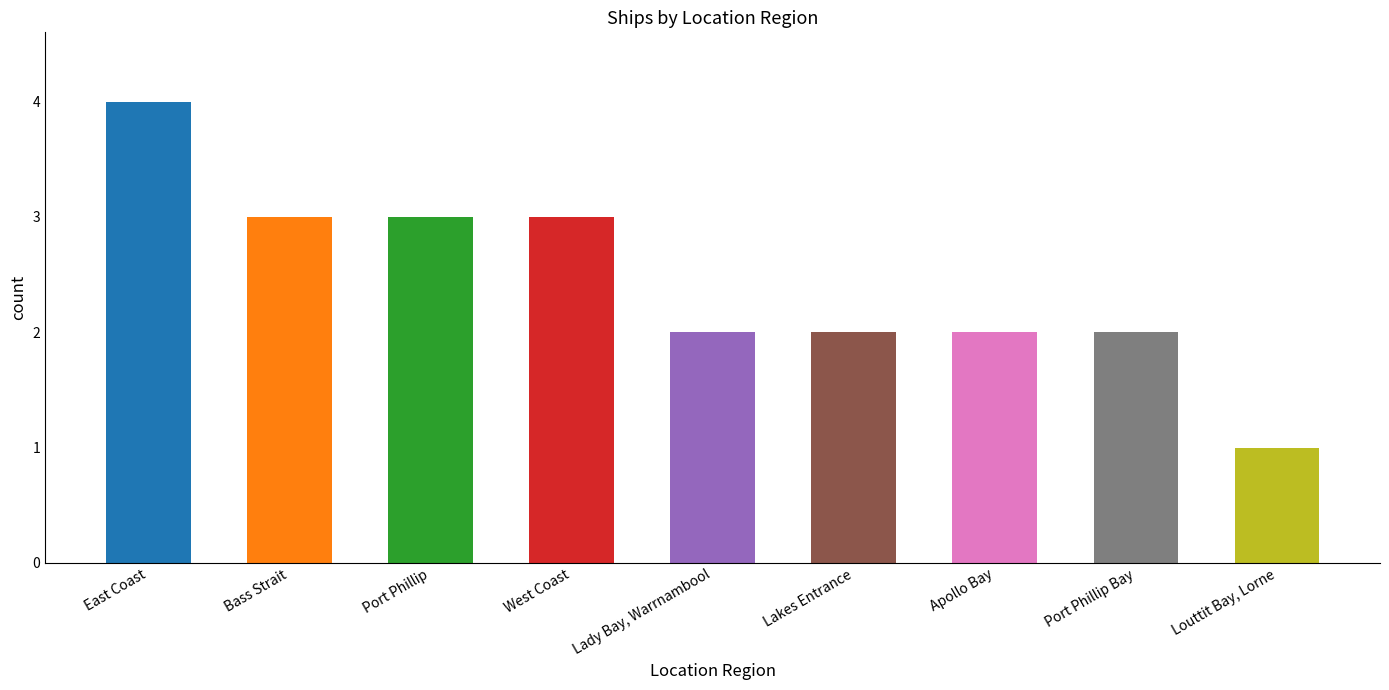

True or false: the data shows 5 at West Coast.

False